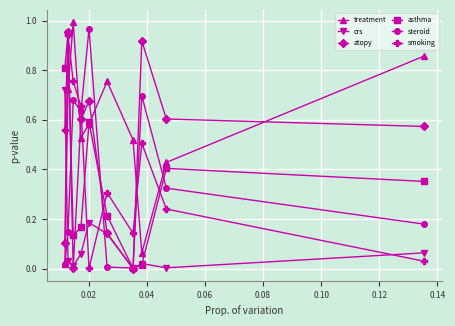

How many lines are shown in the chart?

6